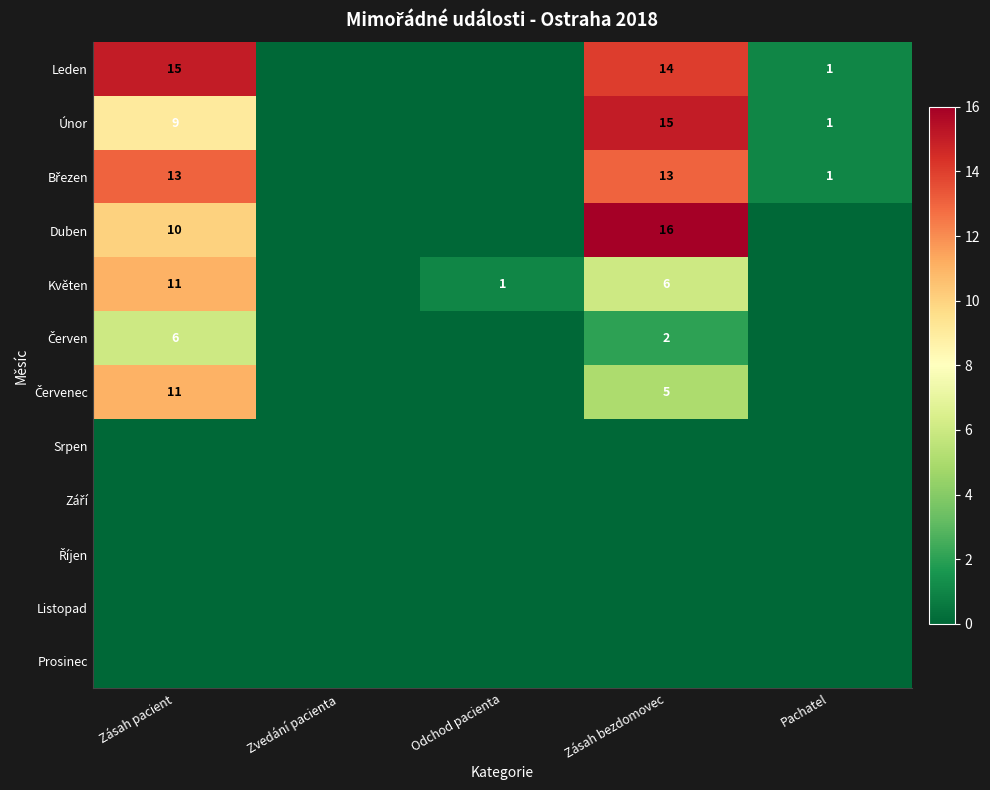

Count the number of categories in the chart.

5